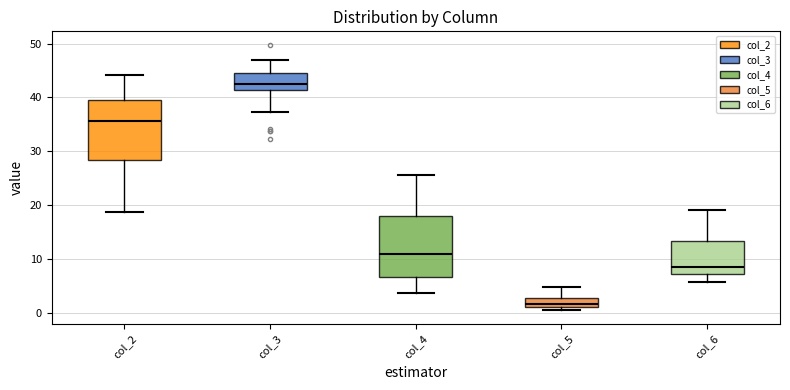

Where is the upper edge of the box for col_3 on the y-axis? The values are not printed on the chart, so give them approximately, as read against the axis.

45